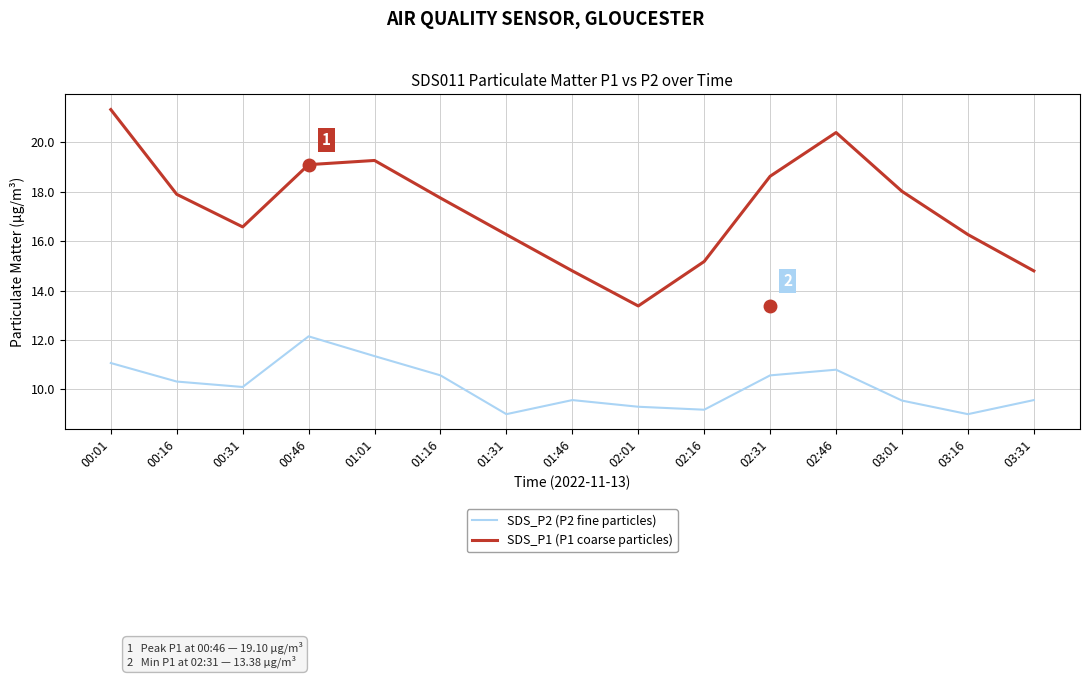

Where does the SDS_P2 (P2 fine particles) series first go above 10?

00:01